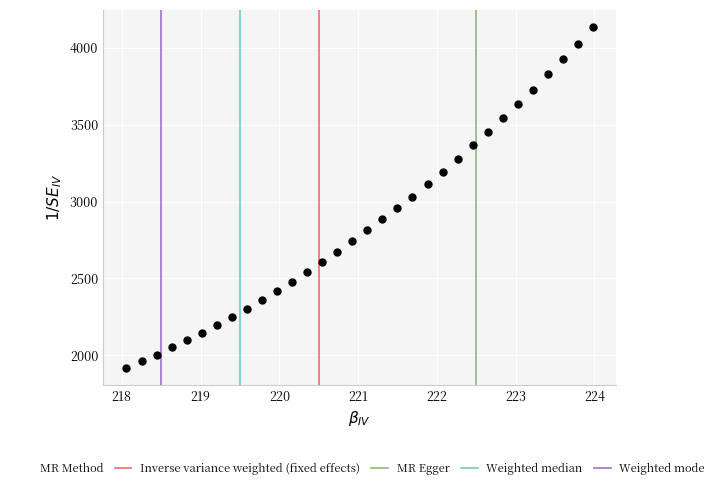

What is the range of X values (max minus min)?

5.9